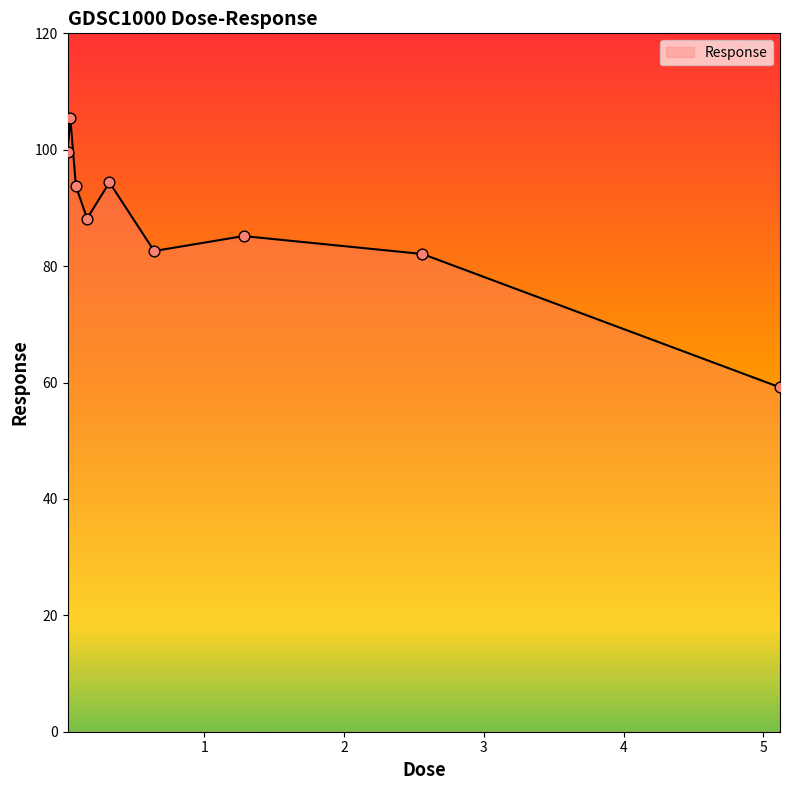

What is the smallest value displayed?

59.2